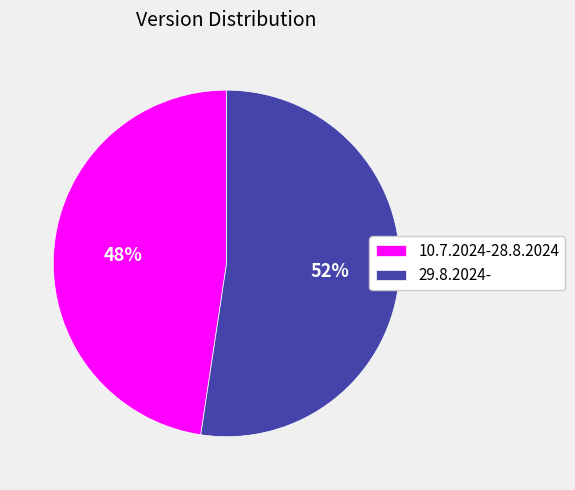

Is the sum of 10.7.2024-28.8.2024 and 29.8.2024- greater than half?

Yes